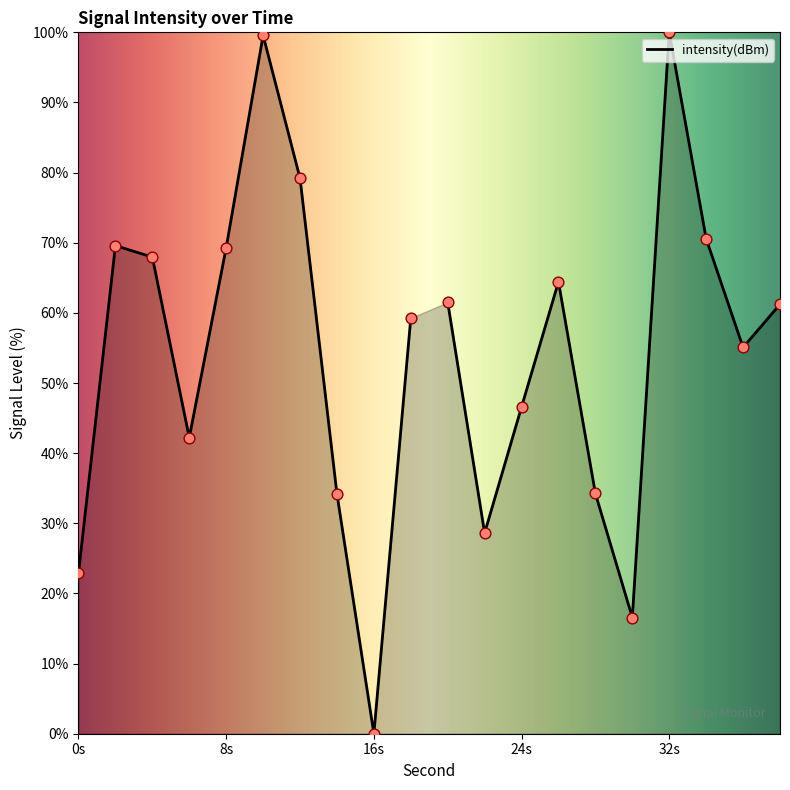

Which has a higher value, 24 or 30?

24